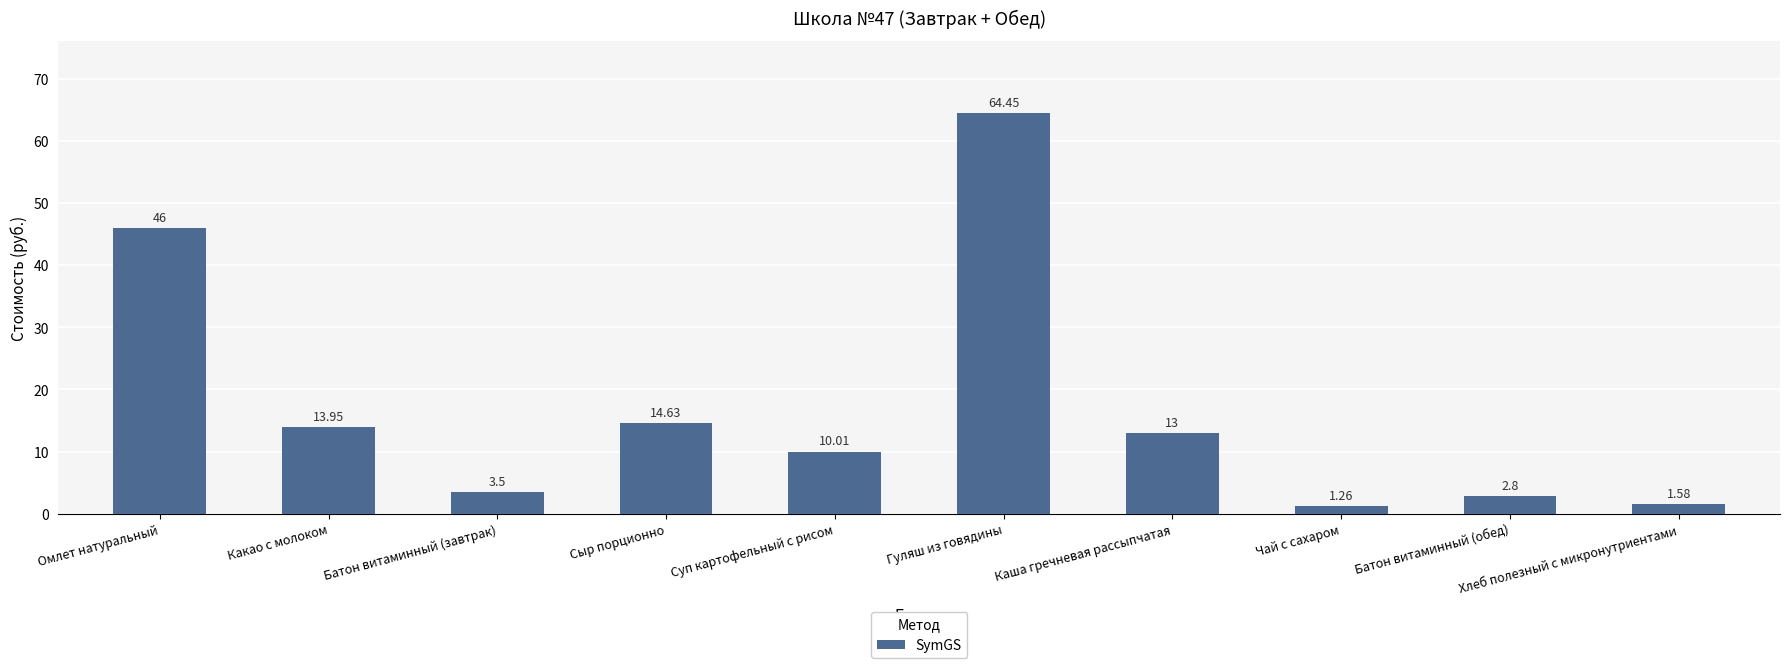

What is the maximum value shown in the chart?

64.5